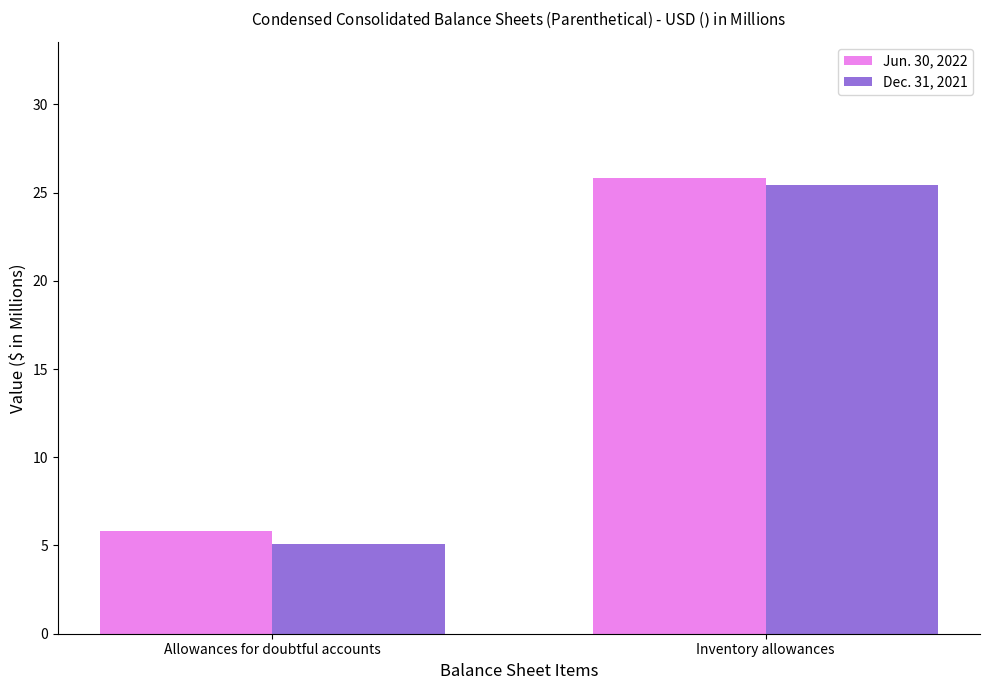

What is the lowest value of the Dec. 31, 2021 series?

5.1